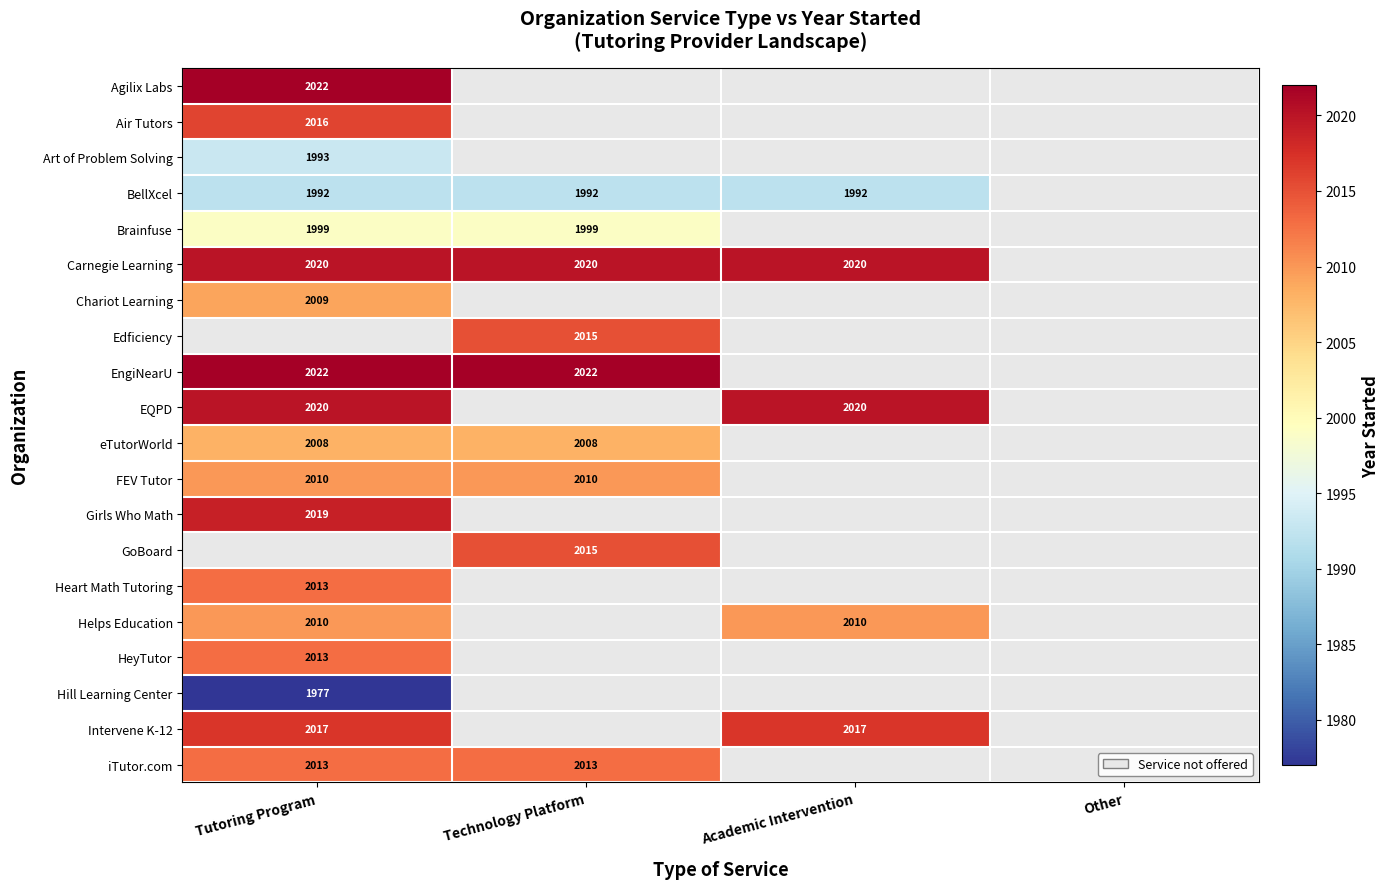

Is the value of Girls Who Math at Tutoring Program greater than the value of BellXcel at Academic Intervention?

Yes